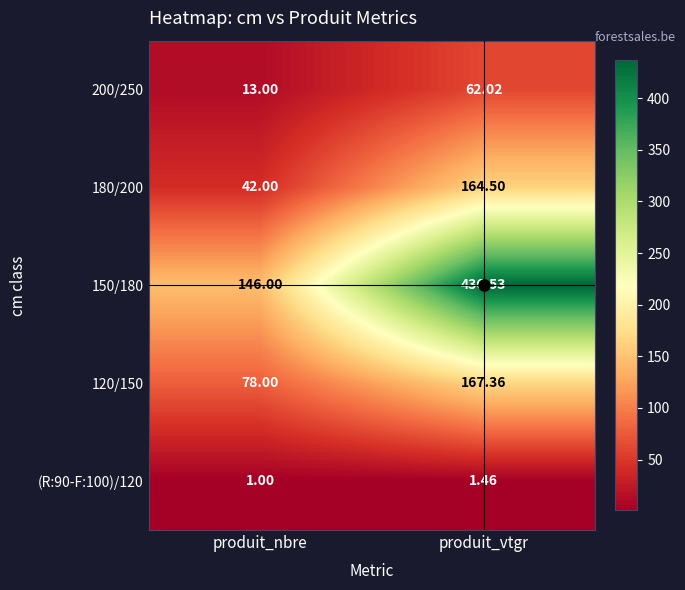

Which category has the lowest value in the 200/250 series?

produit_nbre